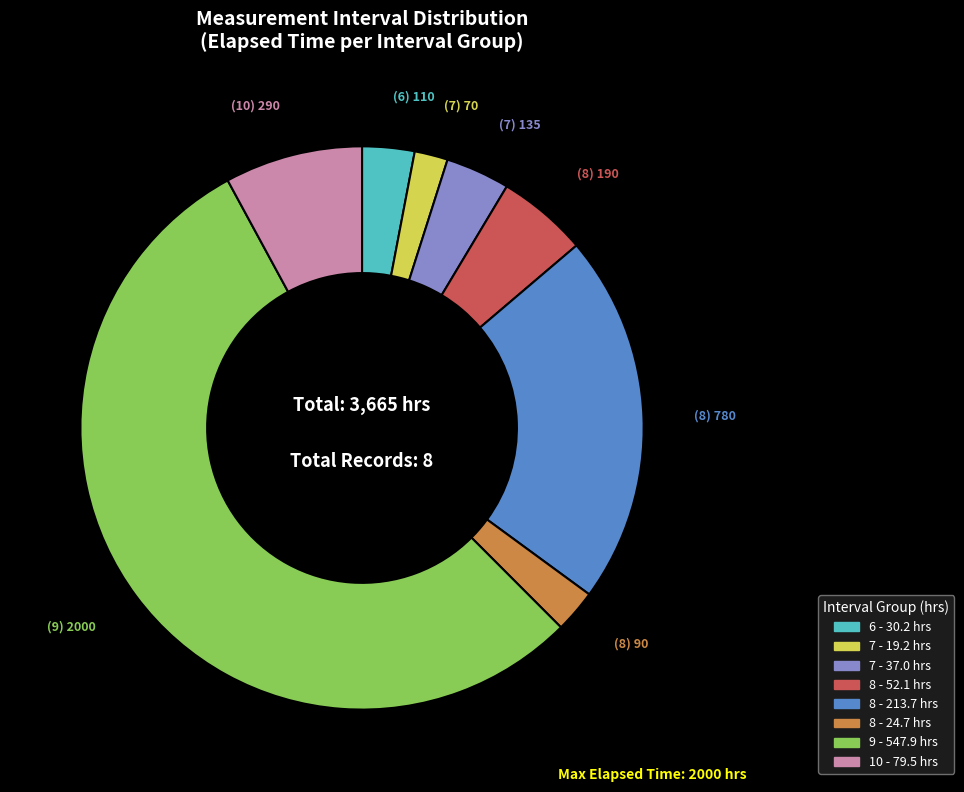

Does any single category account for the majority?

Yes